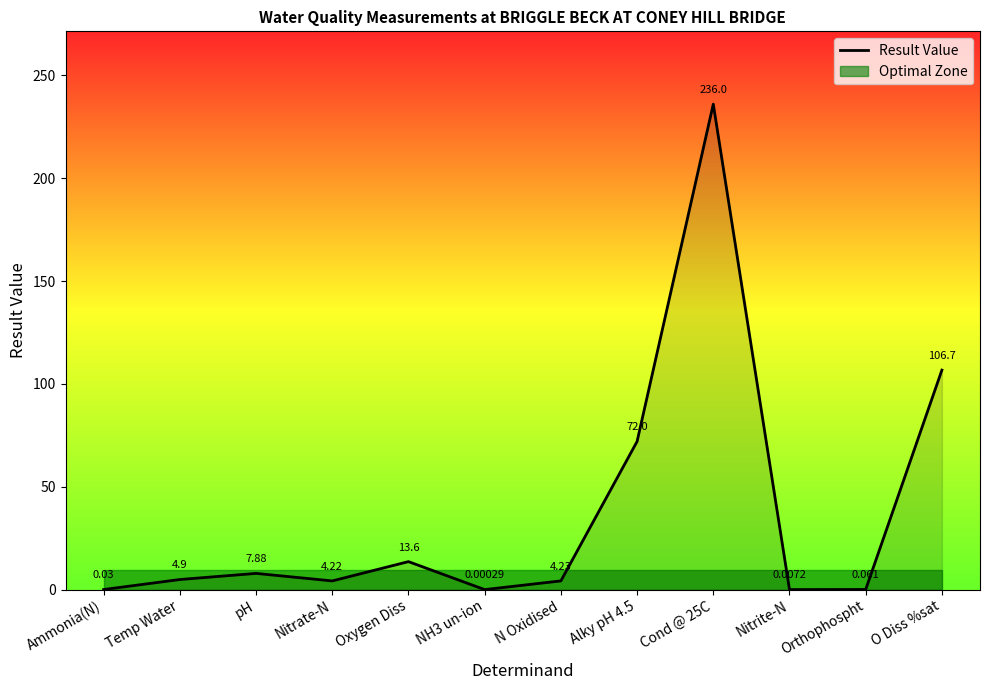

List the labels in order of value, smallest first.

NH3 un-ion, Nitrite-N, Ammonia(N), Orthophospht, Nitrate-N, N Oxidised, Temp Water, pH, Oxygen Diss, Alky pH 4.5, O Diss %sat, Cond @ 25C